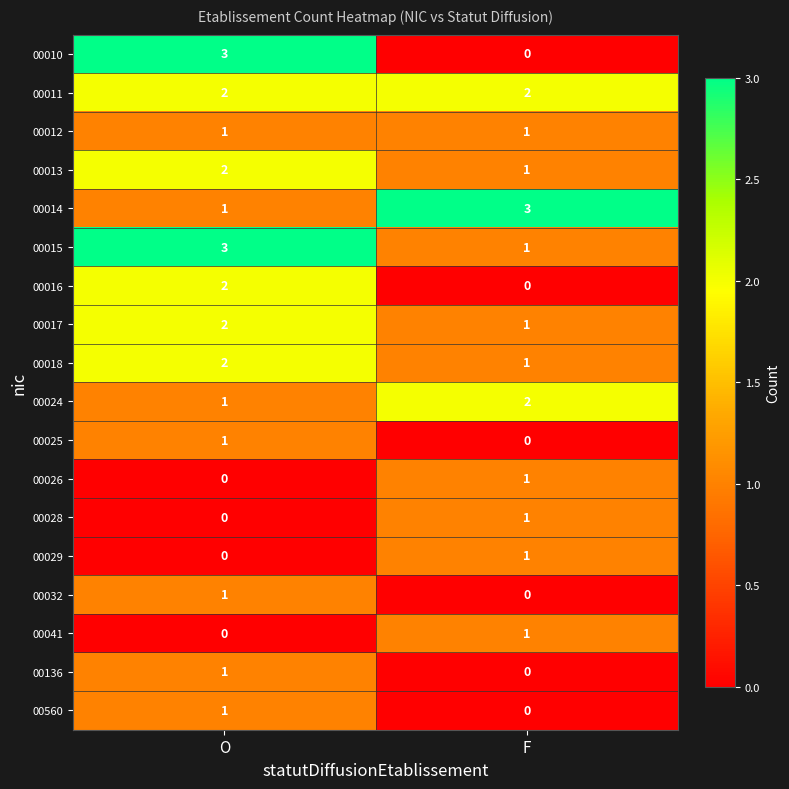

Is the value of 00025 at F greater than the value of 00014 at O?

No